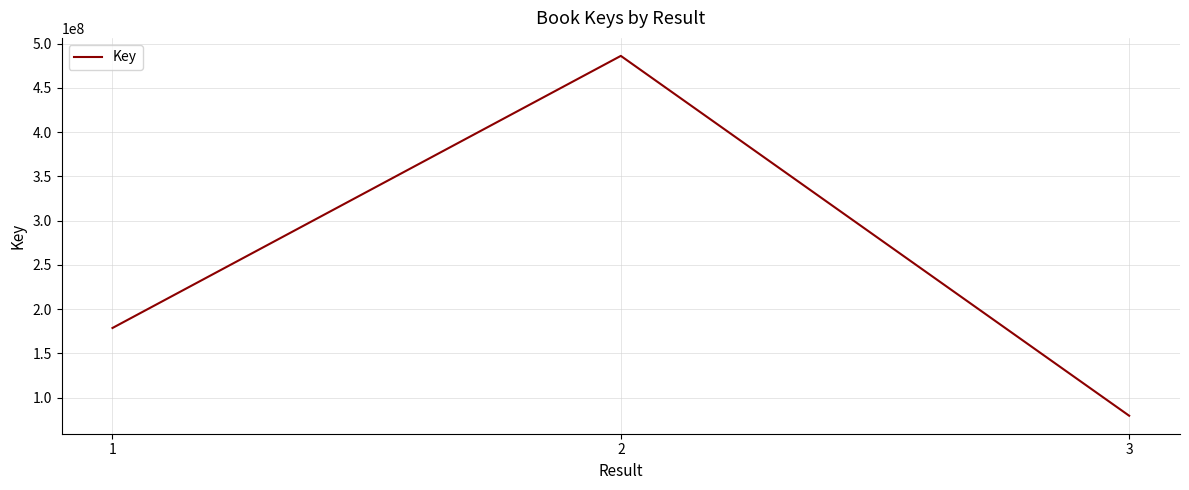

List the labels in order of value, largest first.

2, 1, 3